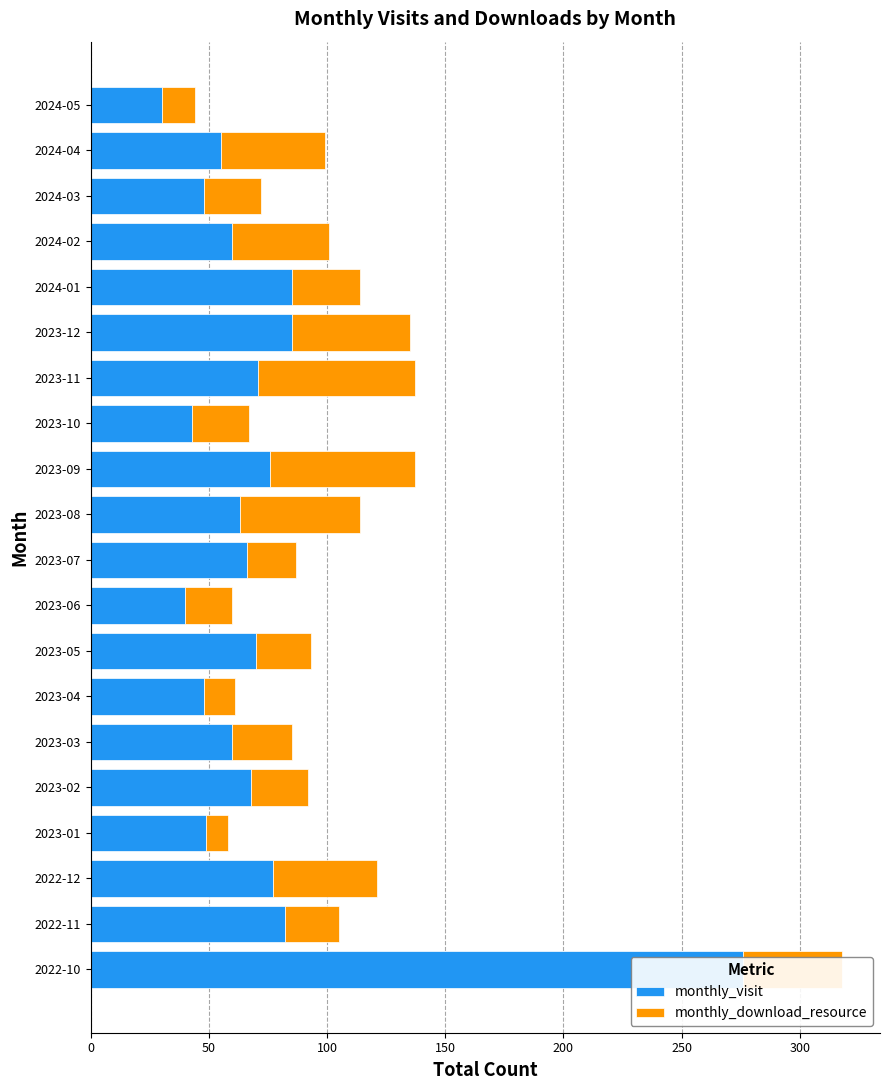

Is it true that monthly_visit equals 63 at 2023-06?

False